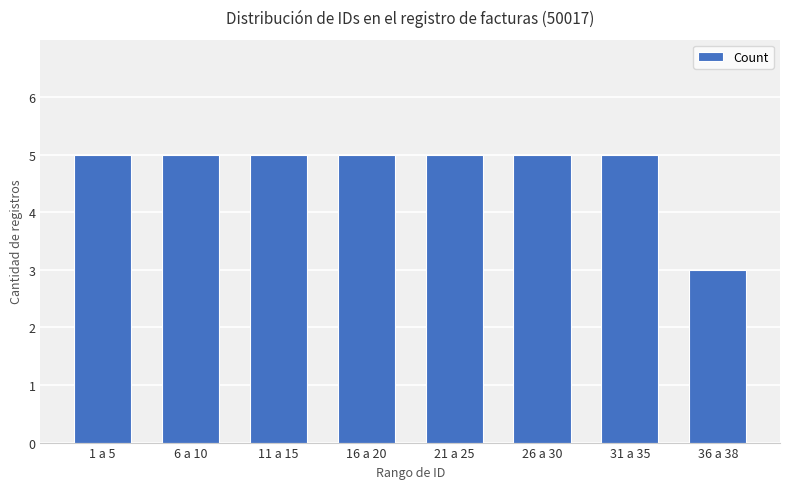

The value at 26 a 30 is 2. True or false?

False